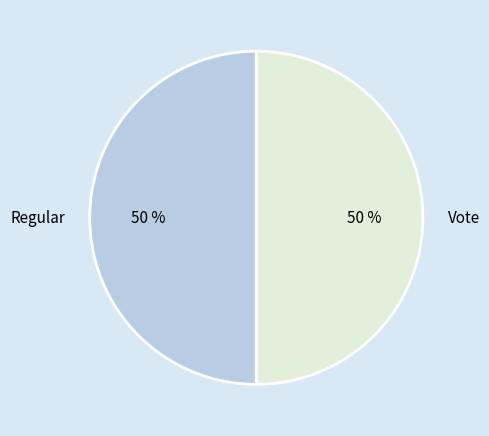

To the nearest percent, what is the average slice percentage?

50%